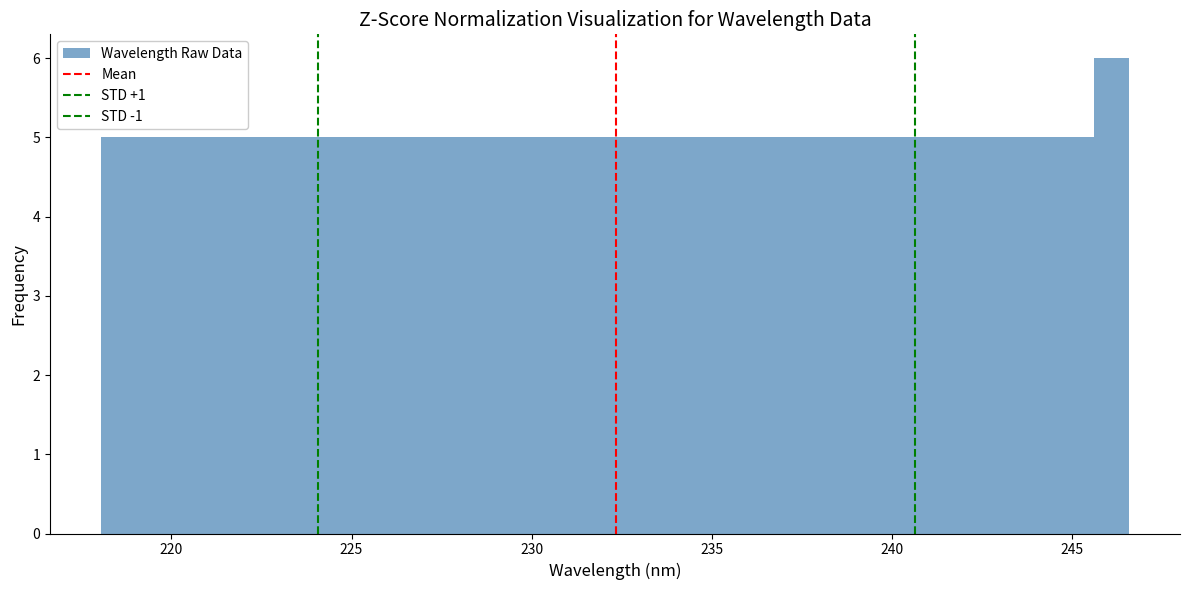

Read against the x-axis, roughly where is the centre of the tallest bar?

246.0